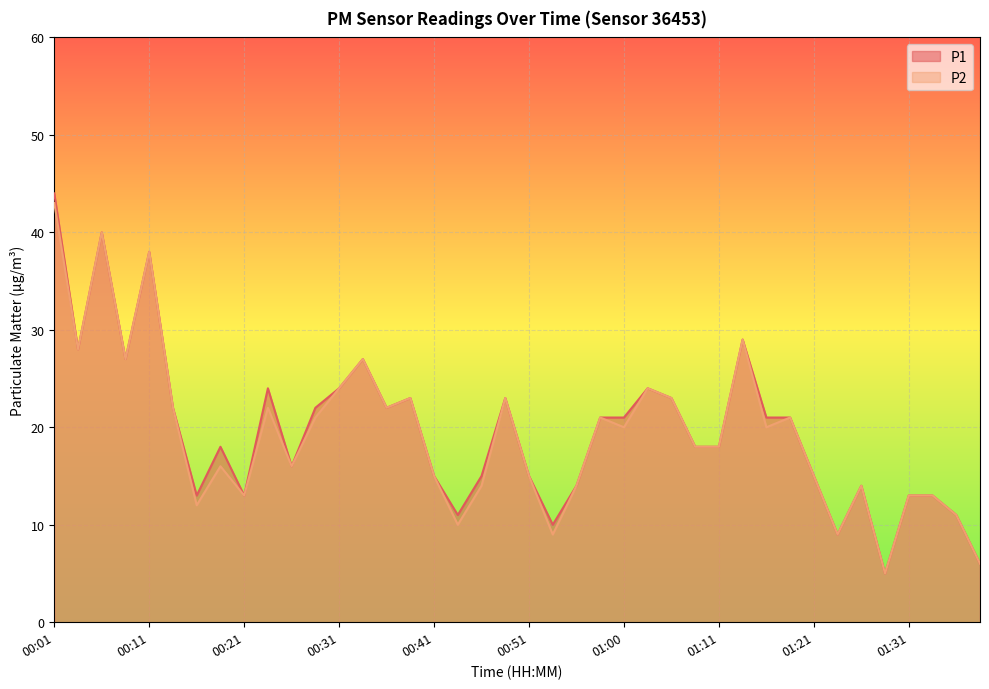

Rank the series at 00:36 from lowest to highest value.

P1, P2